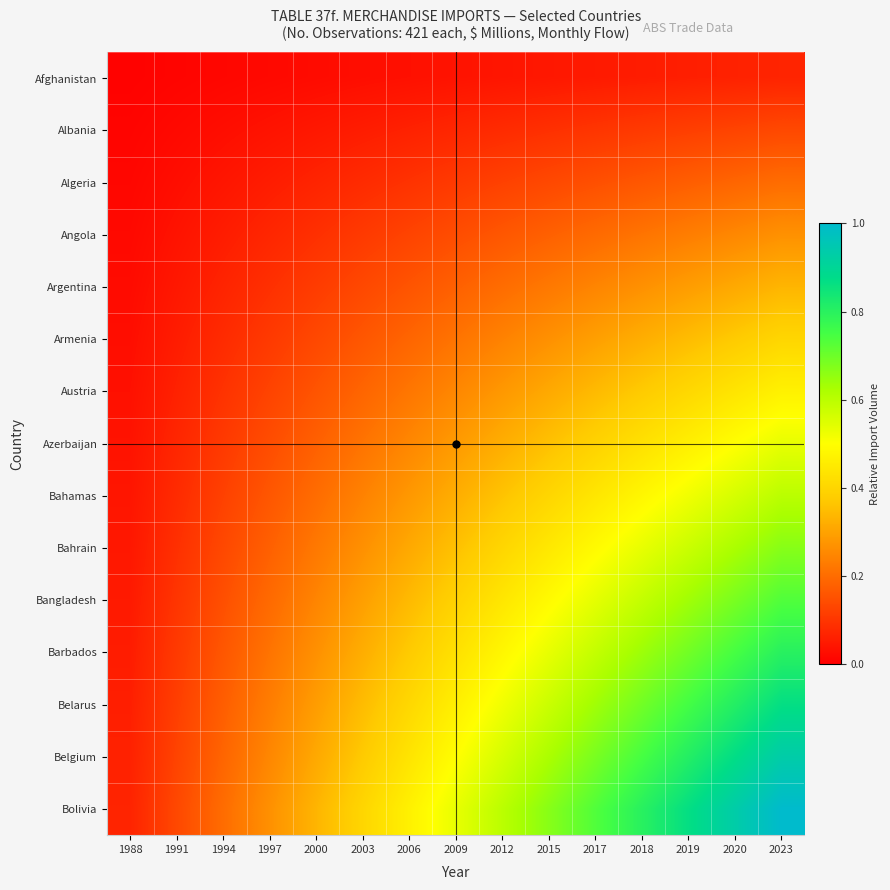

Which series has the largest total across all categories?

Bolivia